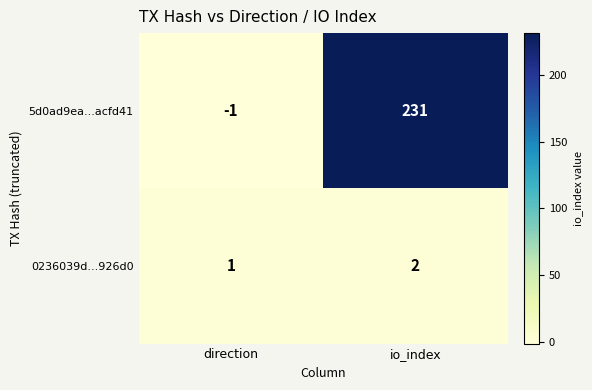

The value of 0236039d...926d0 at direction is 2. True or false?

False